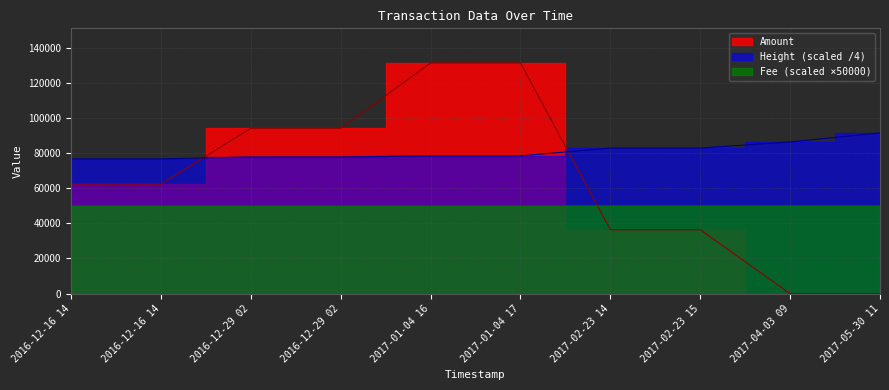

Where is Fee nearest to the value 50002?

2016-12-16 14